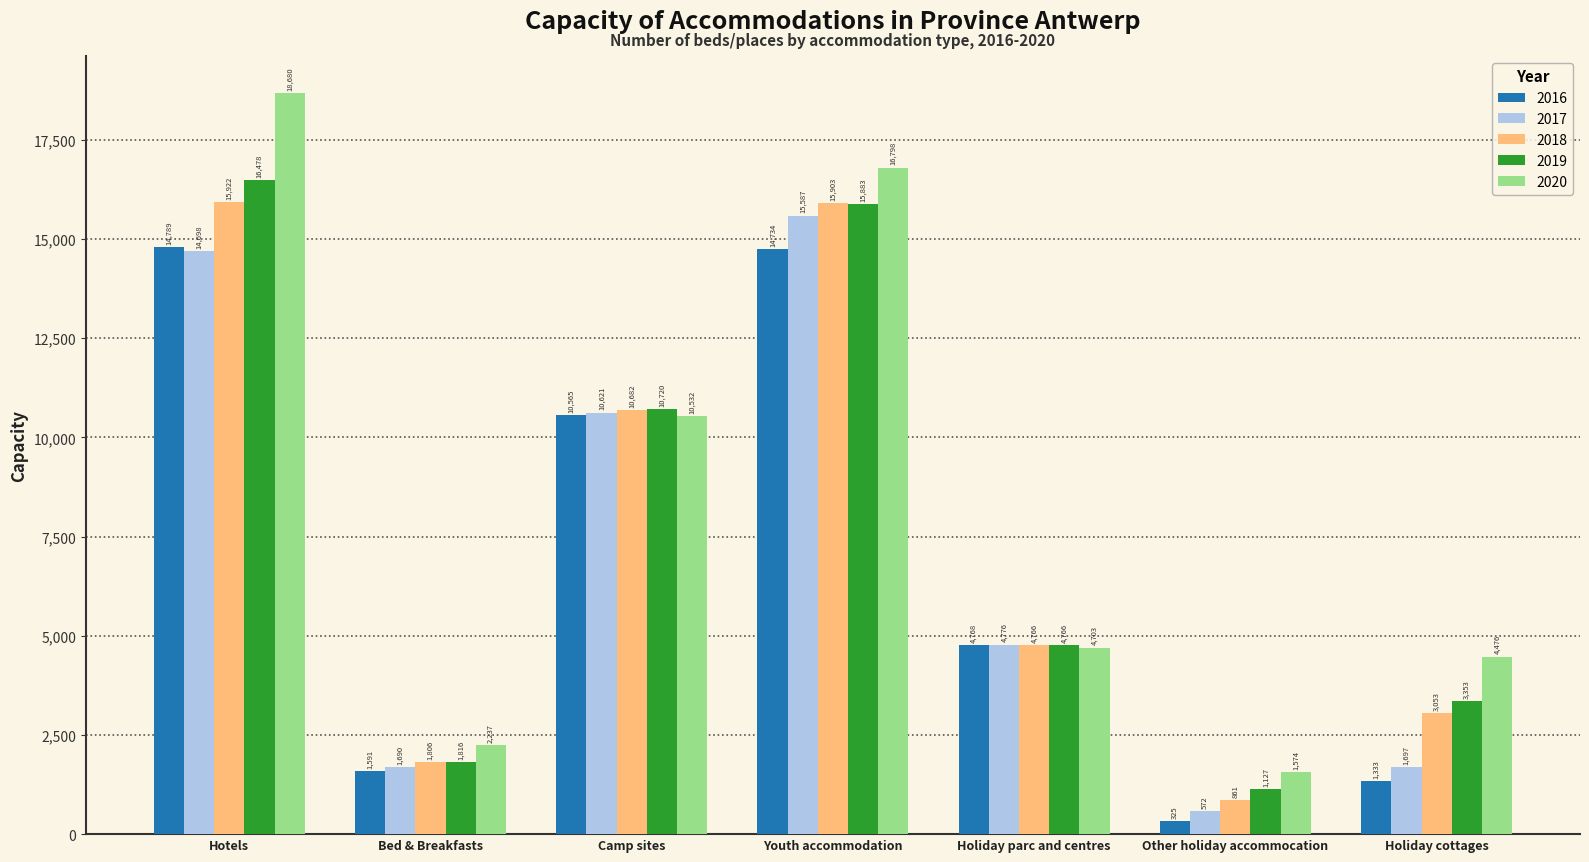

List the series in order of their peak value, lowest first.

2016, 2017, 2018, 2019, 2020